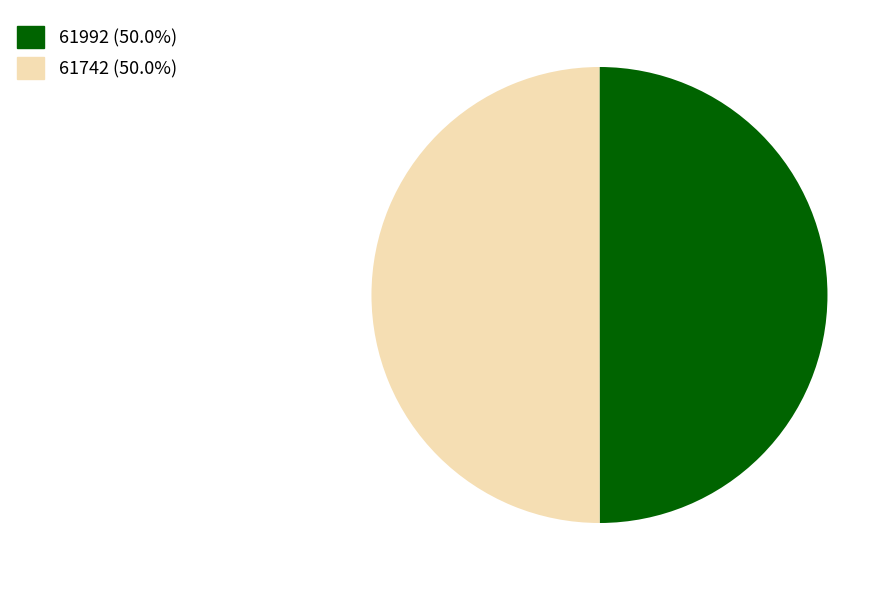

Do 61992 (50.0%) and 61742 (50.0%) together represent more than half of the pie?

Yes